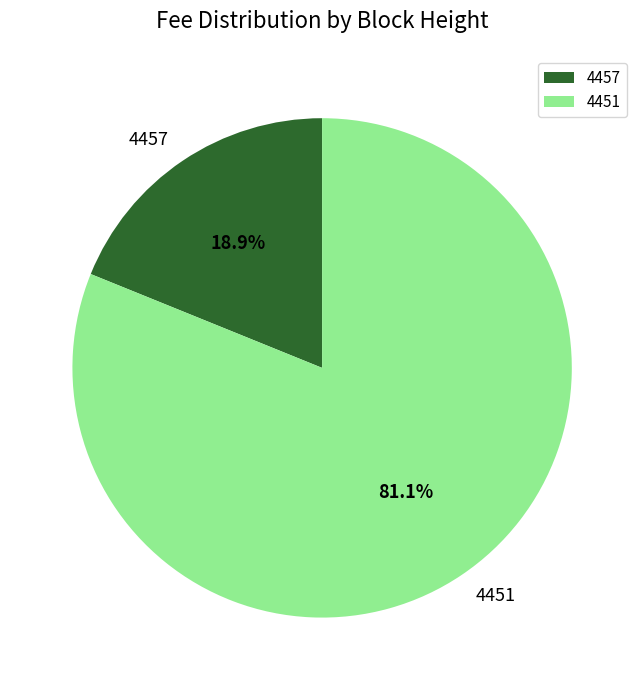

To the nearest percent, what is the combined percentage of 4457 and 4451?

100%